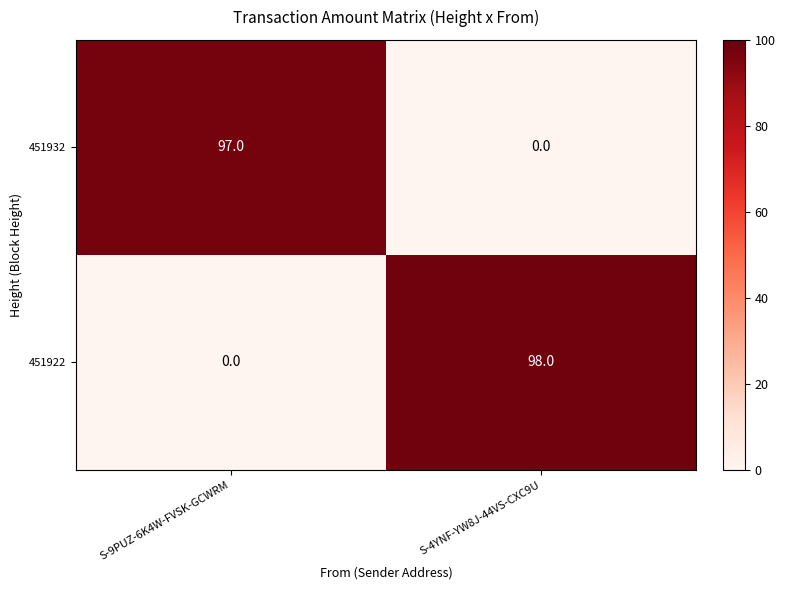

What is the difference between the maximum and minimum values in the 451932 series?

97